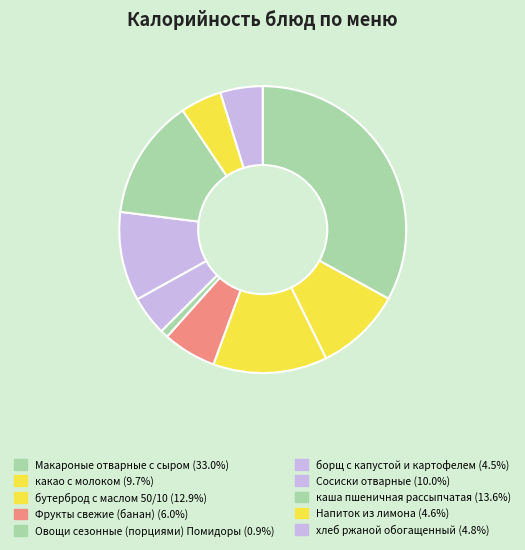

What percentage is the Напиток из лимона slice, to the nearest percent?

5%